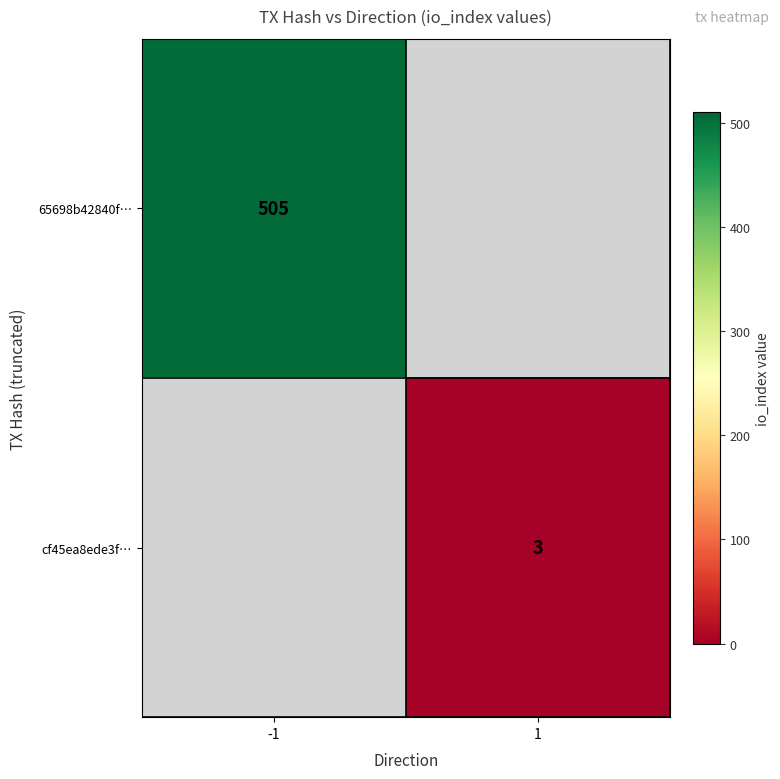

True or false: cf45ea8ede3f… has a value of 3 at 1.

True